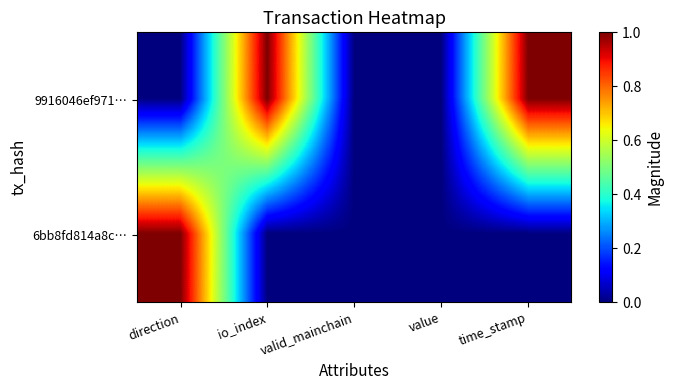

Reading right to left, what are all the values shown in this chart?

9916046ef971…: time_stamp=1	value=0	valid_mainchain=0	io_index=1	direction=0
6bb8fd814a8c…: time_stamp=0	value=0	valid_mainchain=0	io_index=0	direction=1